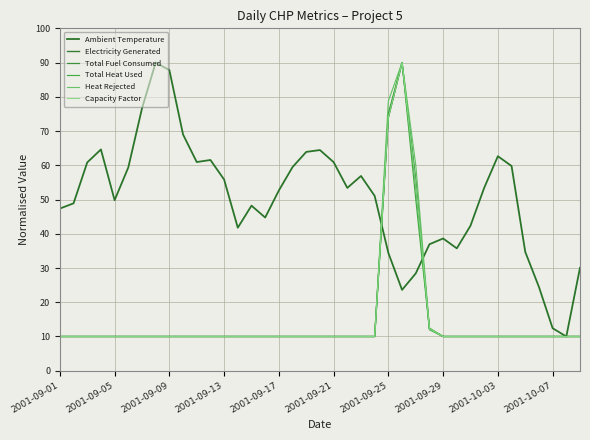

What is the highest value of the Electricity Generated series?

90.0